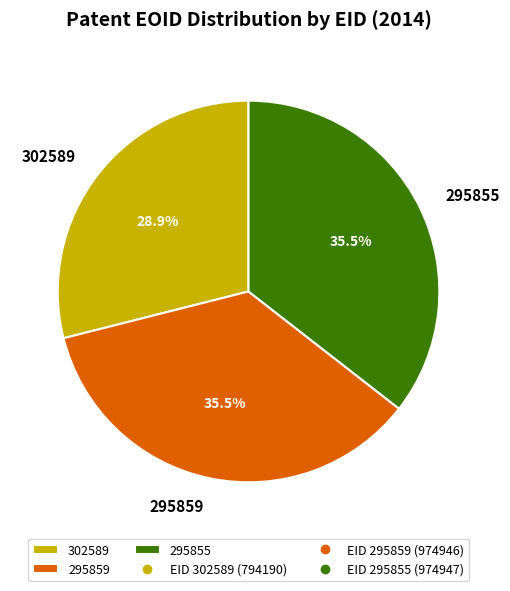

To the nearest percent, what is the difference between the 295855 and 302589 slice percentages?

7%